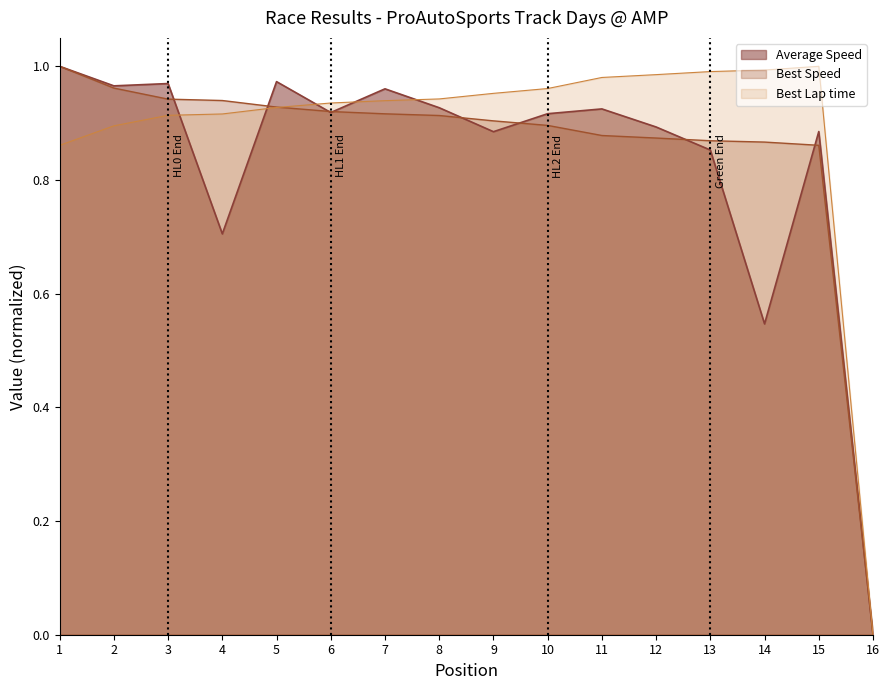

At which label does Best Lap time reach its minimum?

16